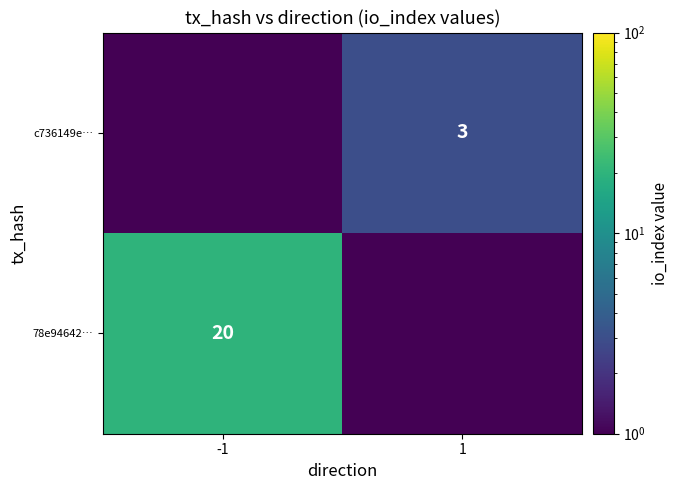

Is the value of c736149e… at 1 greater than the value of 78e94642… at -1?

No